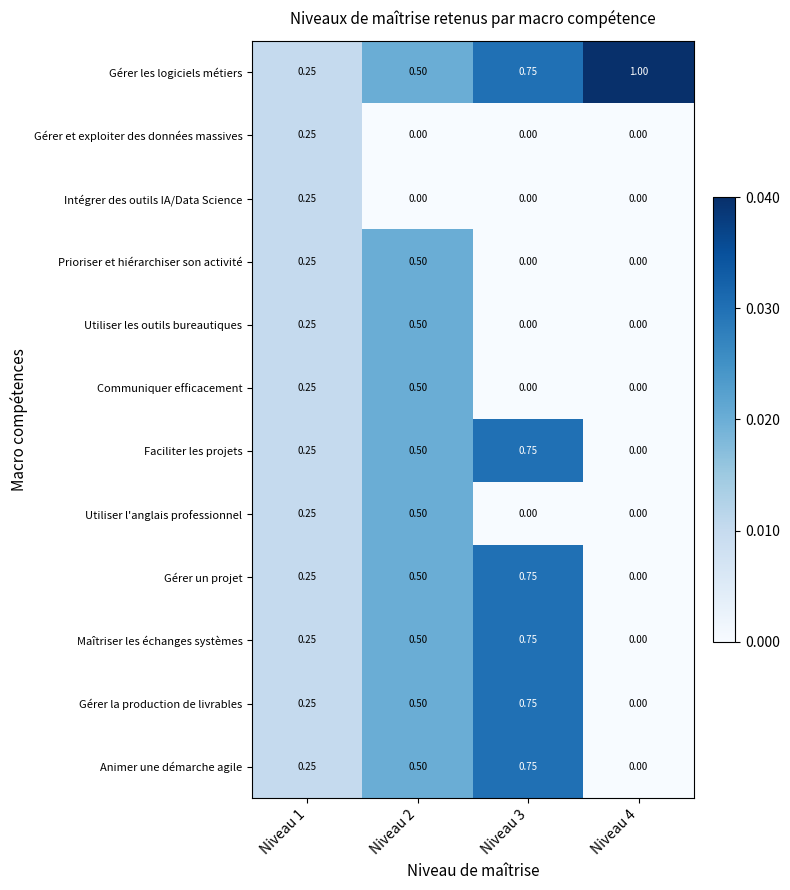

Which series has the largest total across all categories?

Gérer les logiciels métiers